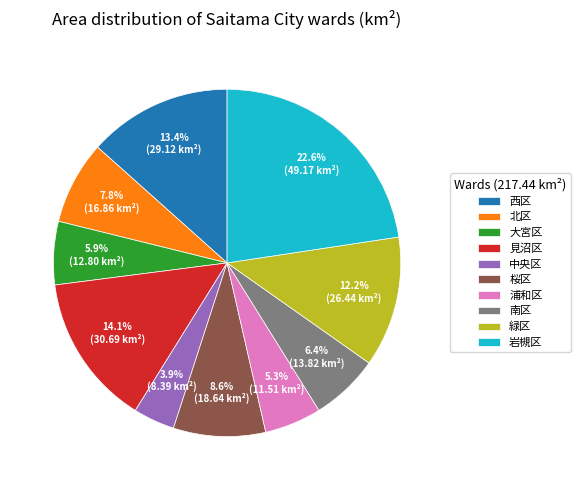

Is the sum of 浦和区 and 見沼区 greater than half?

No